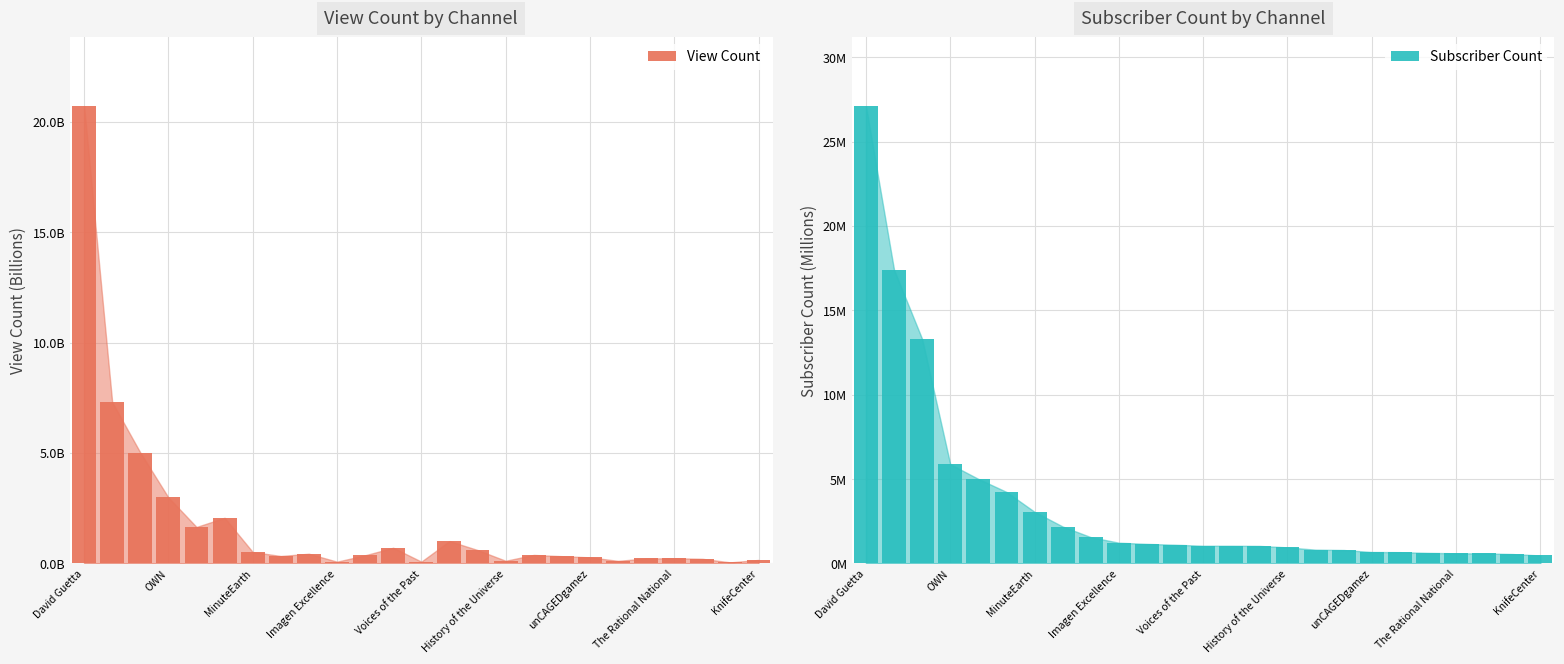

What is the sum of all View Count values?

46.0